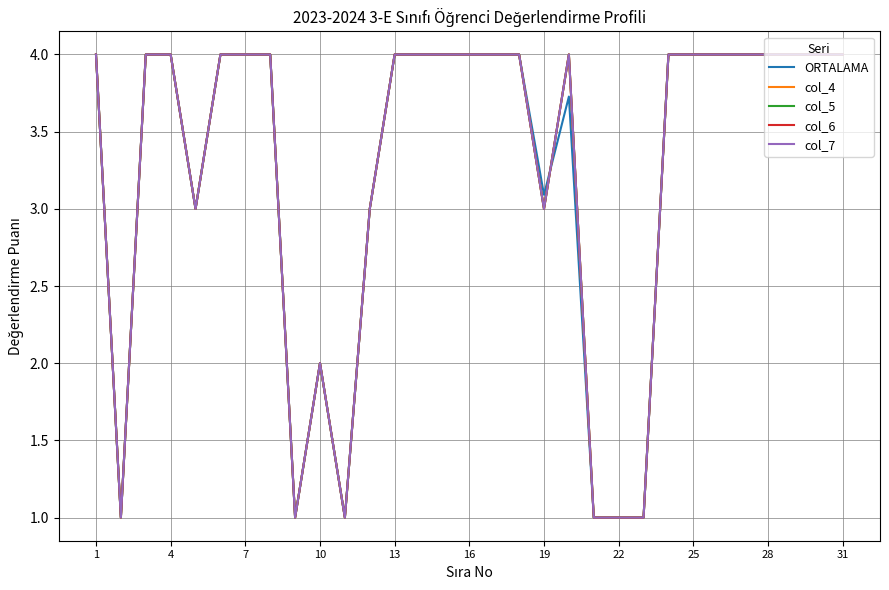

After their last crossing, which series has the higher values: col_5 or ORTALAMA?

col_5